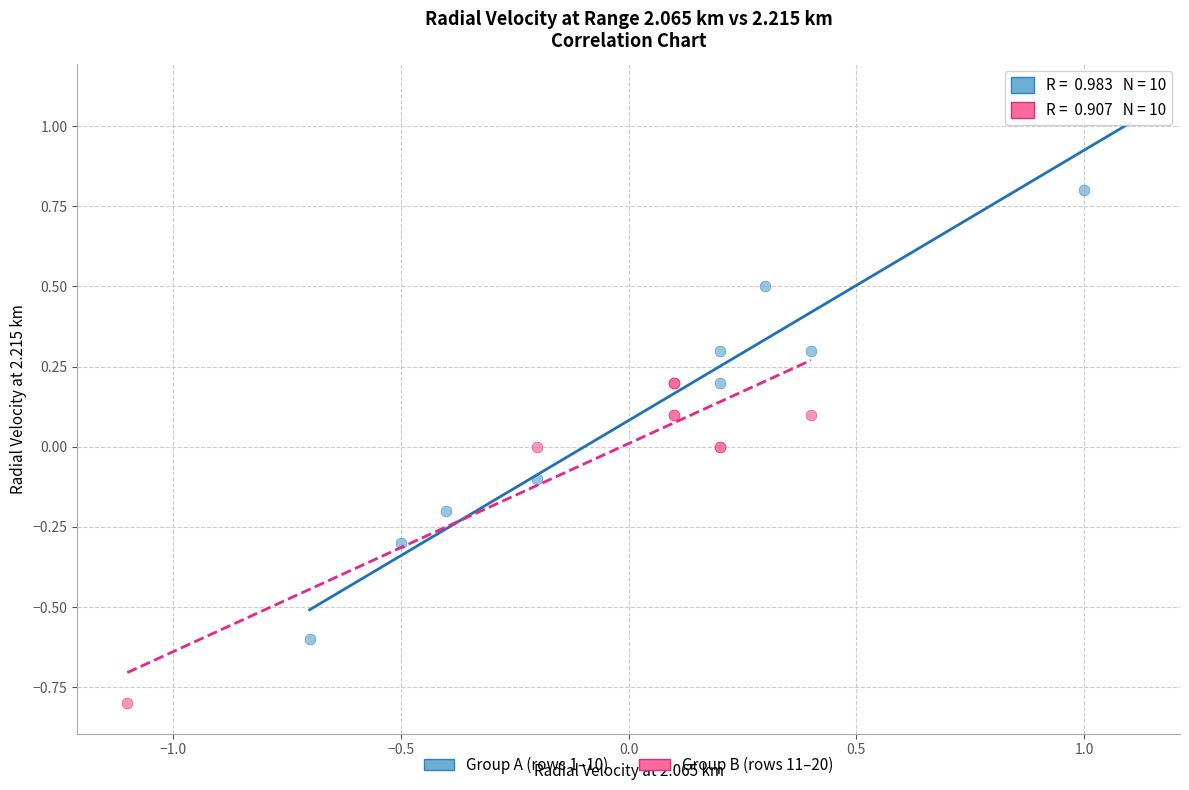

What are all the series names shown in the legend?

Group A (rows 1–10), Group B (rows 11–20)